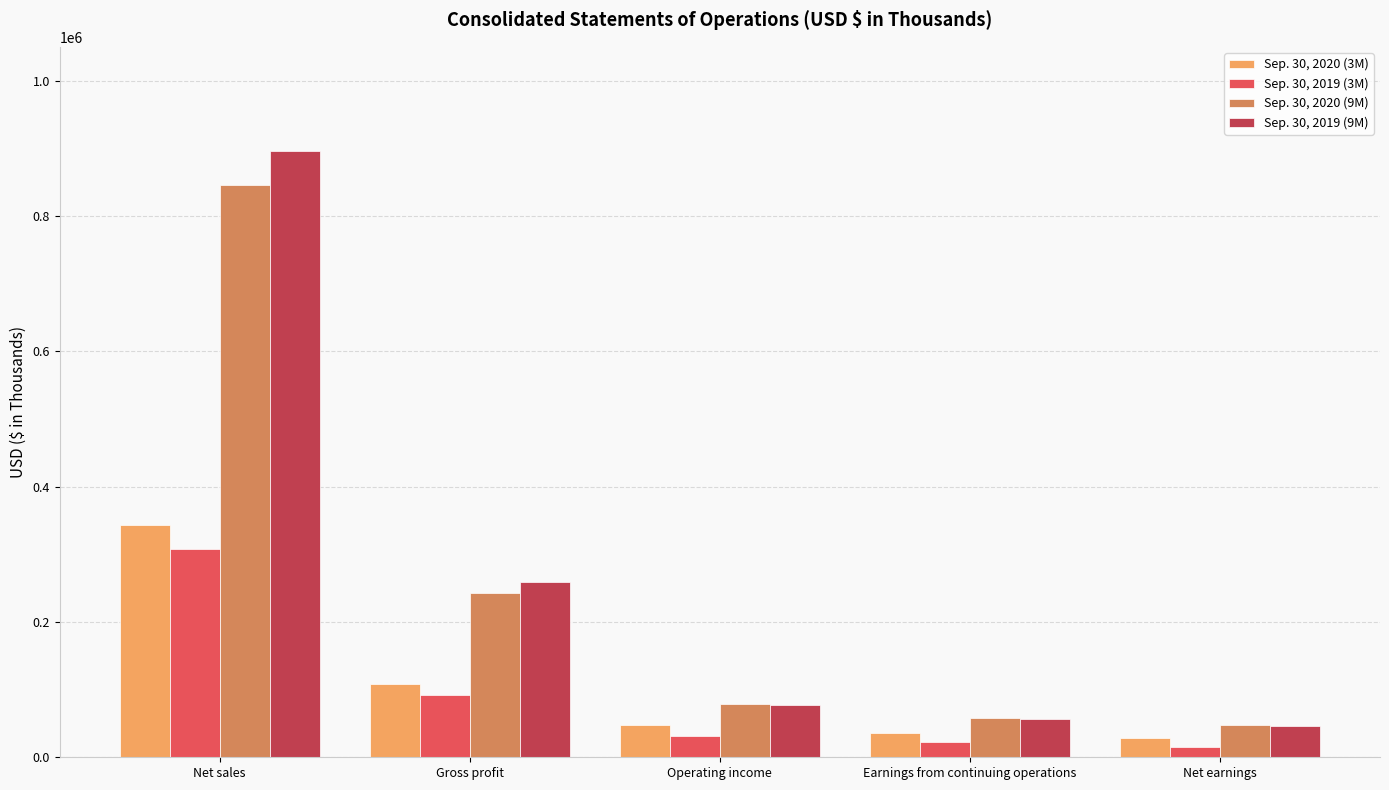

Which series has the largest total across all categories?

Sep. 30, 2019 (9M)